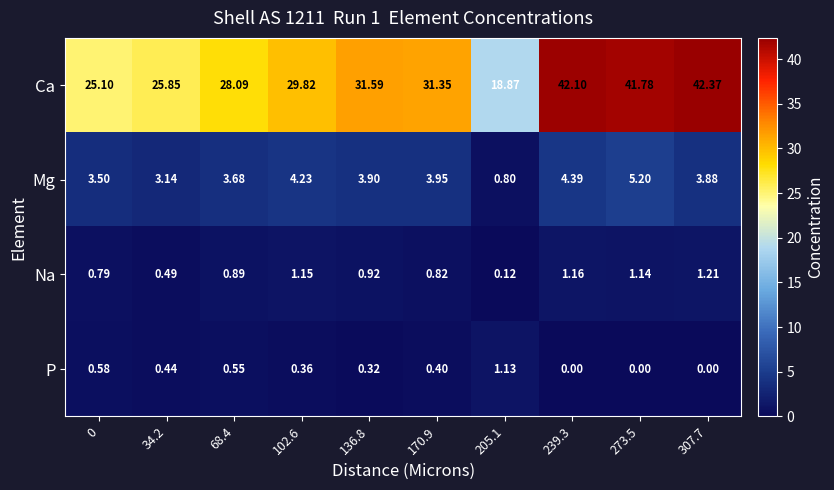

Is the value of Mg at 0 greater than the value of Na at 34.2?

Yes